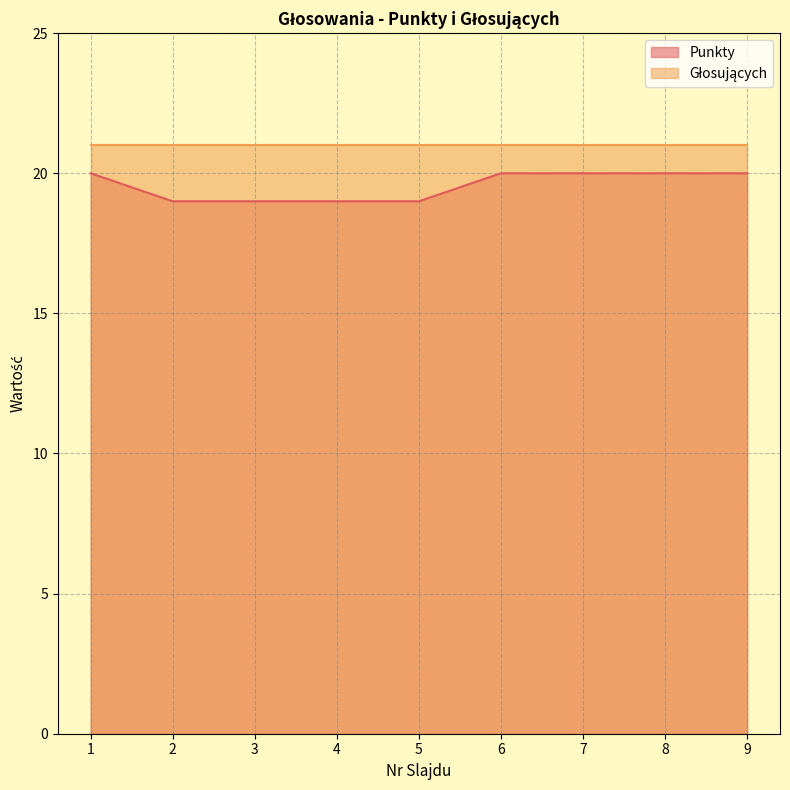

What is the approximate value at 7?

20